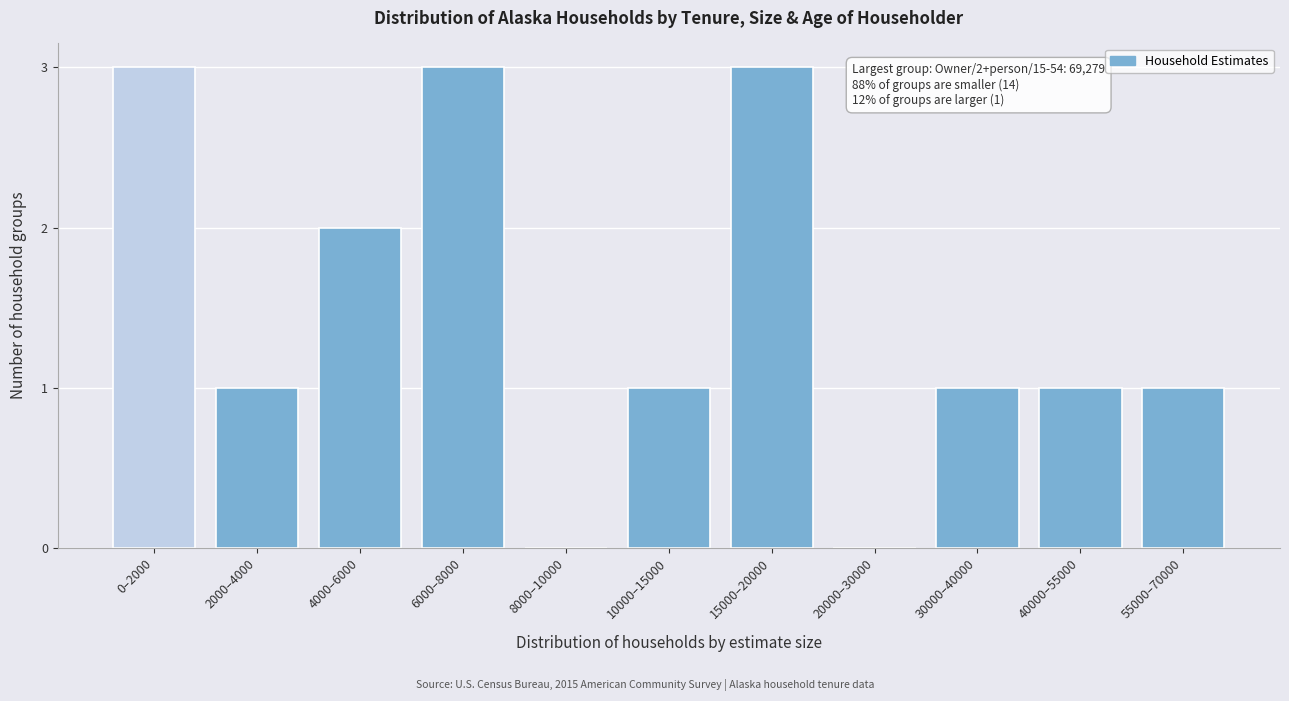

Reading left to right, what are all the values shown in this chart?

0–2000=3	2000–4000=1	4000–6000=2	6000–8000=3	8000–10000=0	10000–15000=1	15000–20000=3	20000–30000=0	30000–40000=1	40000–55000=1	55000–70000=1